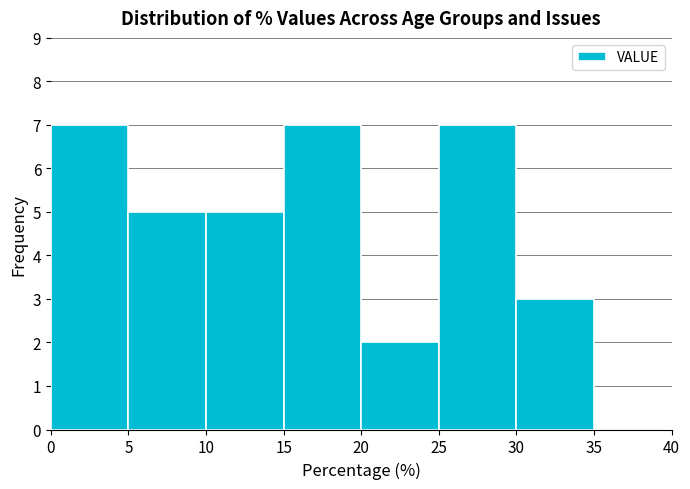

How tall is the bar that spans 5 to 10 on the x-axis? The values are not printed on the chart, so give them approximately, as read against the axis.

5